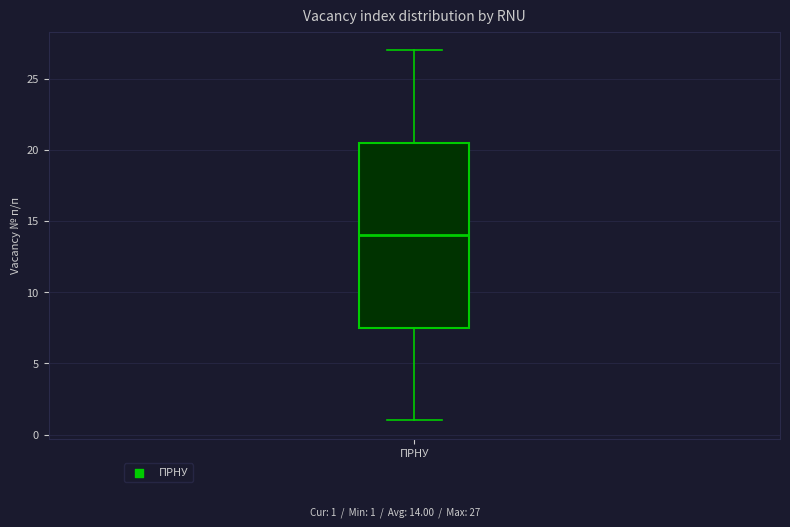

Read this box plot against the y-axis: the position of the median line, the range covered by the box, and the ends of both whiskers. The values are not printed on the chart, so give them approximately, as read against the axis.

median 14.0, box 7.5 to 20.5, whiskers 1.0 to 27.0